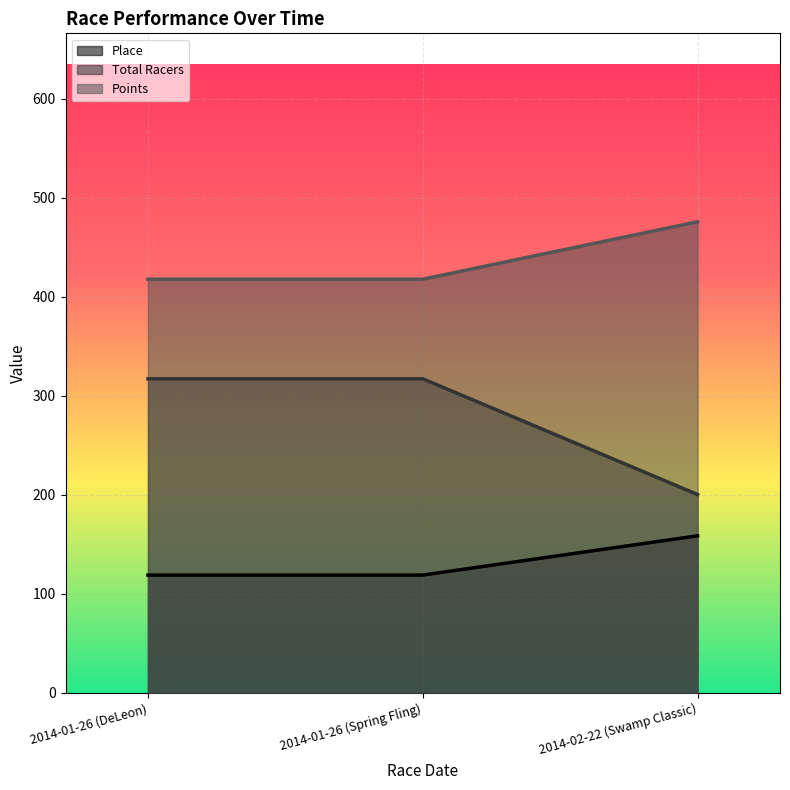

Reading left to right, transcribe all the data shown in this chart.

Place: 119.0	119.0	158.6
Total Racers: 317.3	317.3	200.4
Points: 417.9	417.9	475.9